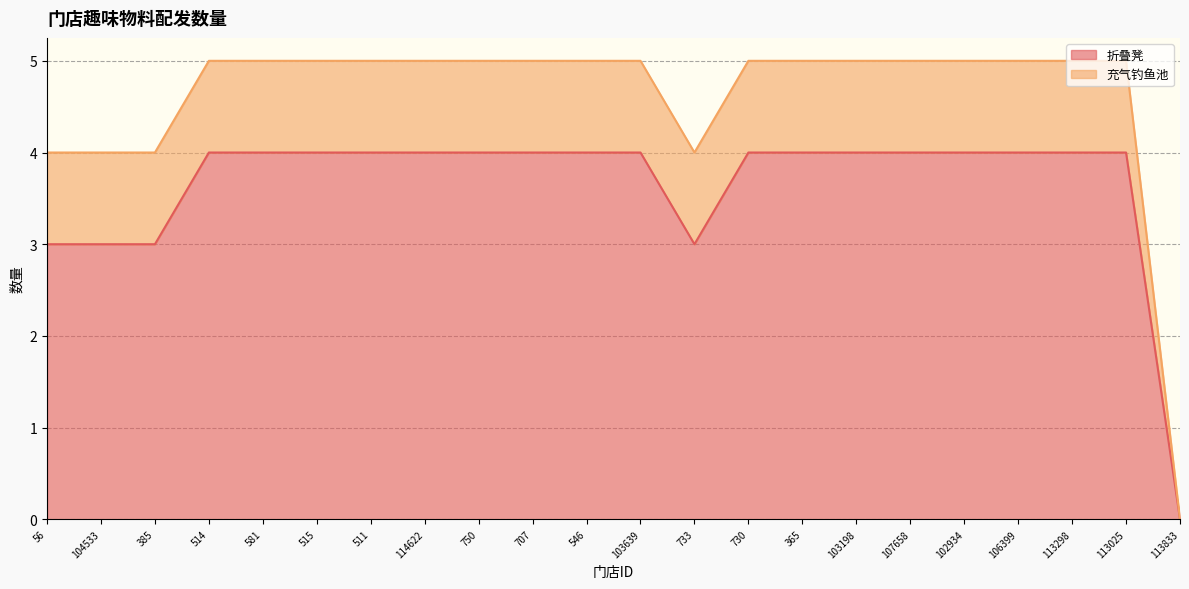

What is the sum of the values at 581 and 106399?

8